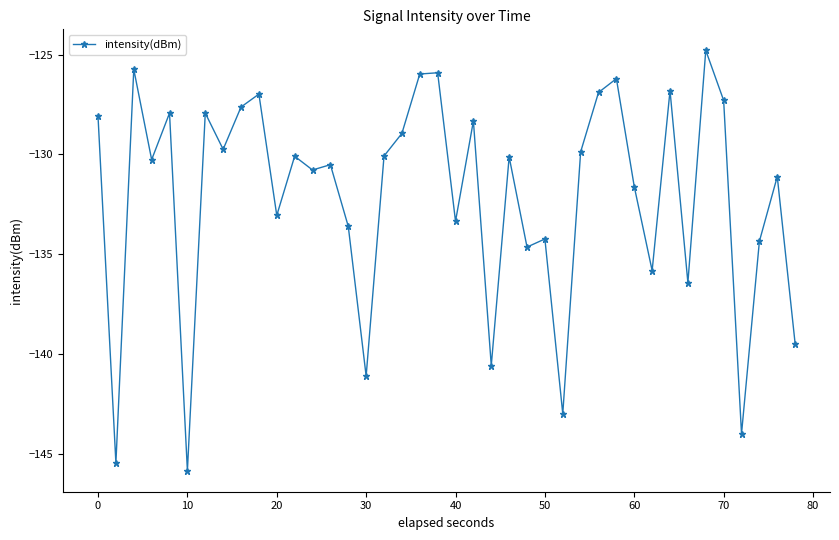

What is the greatest value displayed?

-124.8